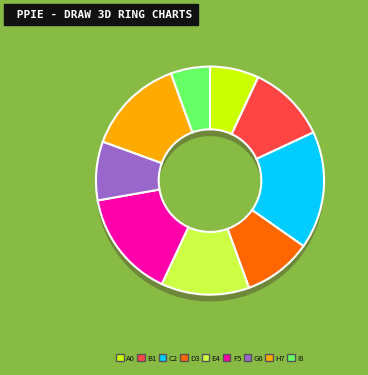

To the nearest percent, what is the difference between the largest and smallest slice percentages?

11%